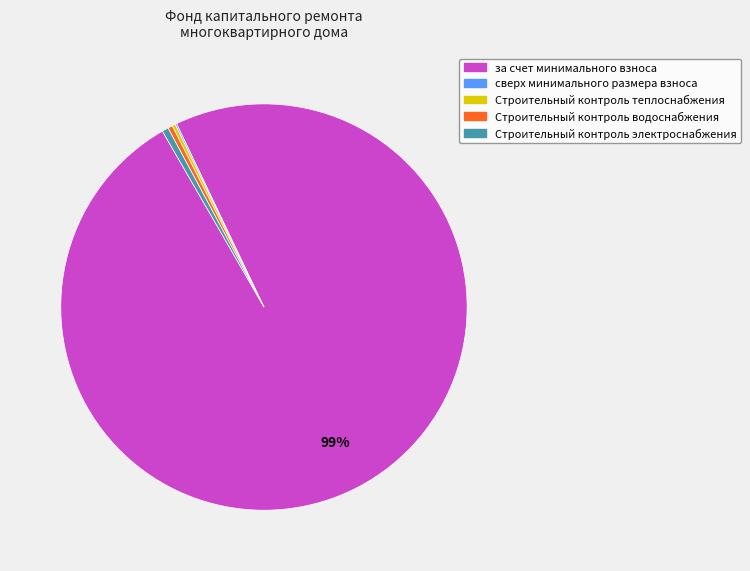

To the nearest percent, what portion does Строительный контроль электроснабжения represent?

1%